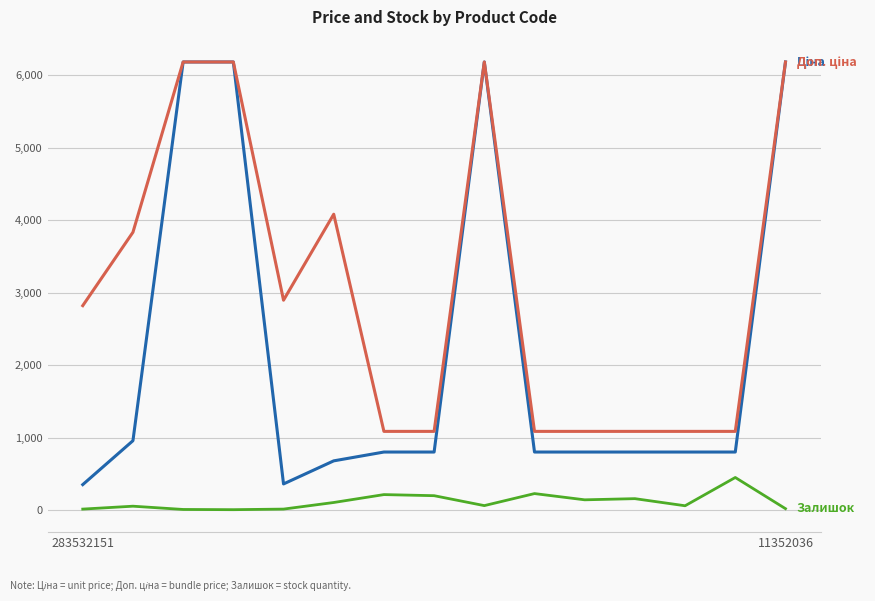

What is the maximum value shown in the chart?

6182.6